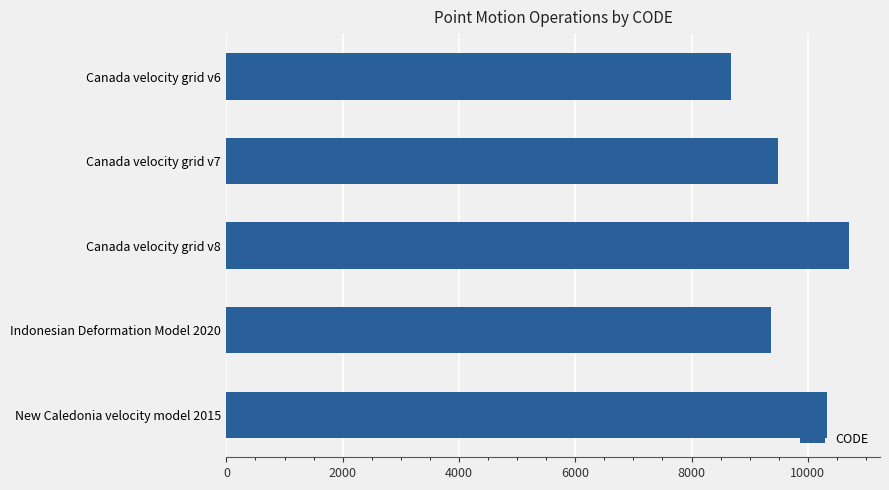

Rank the categories by value from lowest to highest.

Canada velocity grid v6, Indonesian Deformation Model 2020, Canada velocity grid v7, New Caledonia velocity model 2015, Canada velocity grid v8